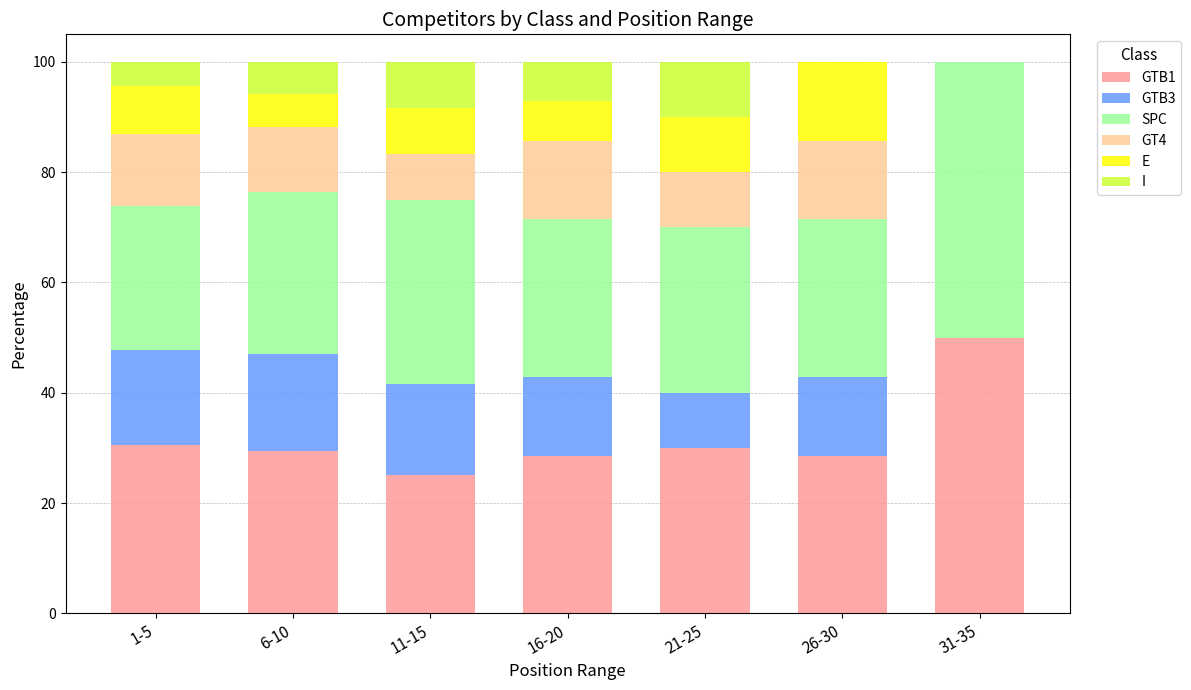

What is the maximum value for GTB1?

50.0